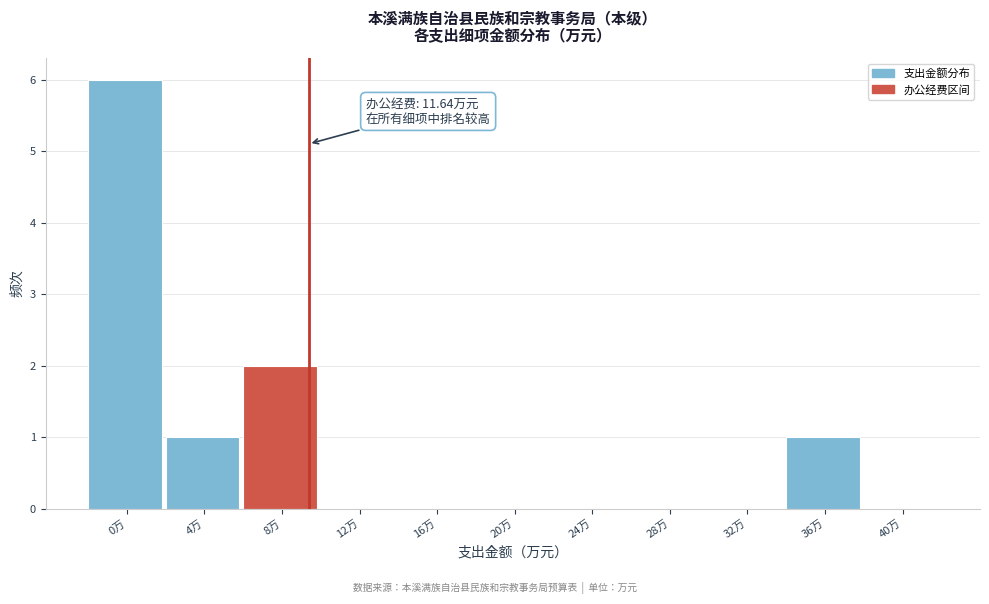

Reading left to right, what are all the values shown in this chart?

0万=6	4万=1	8万=2	12万=0	16万=0	20万=0	24万=0	28万=0	32万=0	36万=1	40万=0